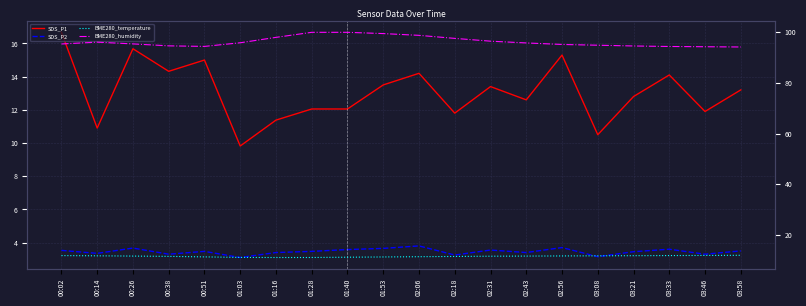

Rank the series at 02:31 from highest to lowest value.

BME280_humidity, SDS_P1, BME280_temperature, SDS_P2